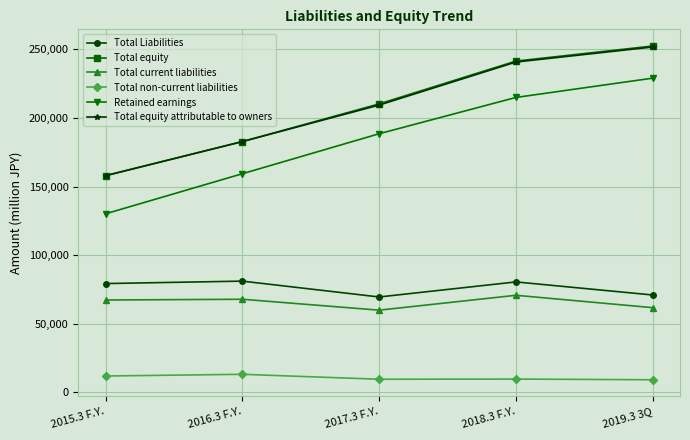

What is the difference between the highest and lowest values at 2016.3 F.Y.?

169582